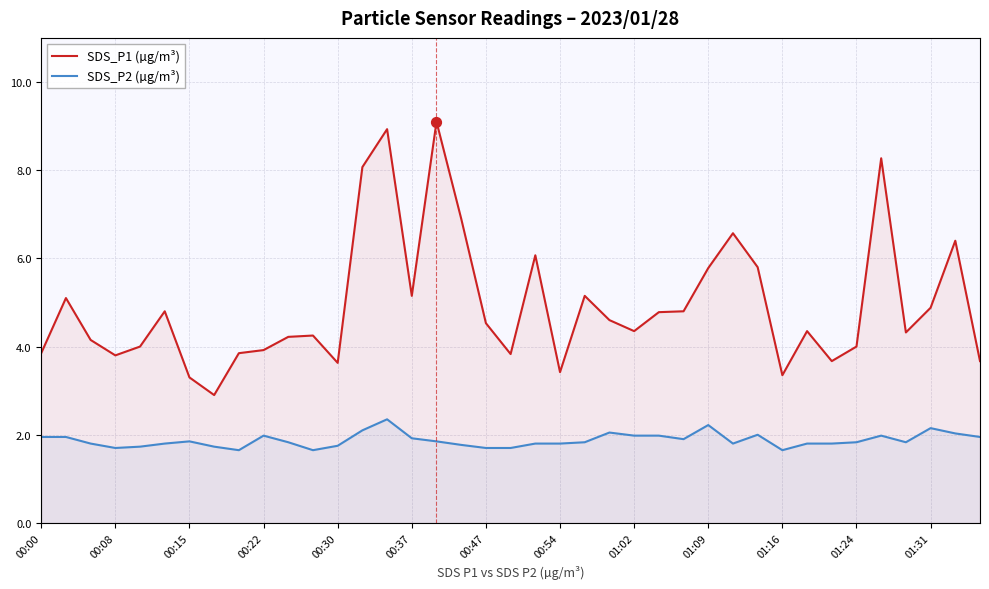

What are all the series names shown in the legend?

SDS_P1 (µg/m³), SDS_P2 (µg/m³)